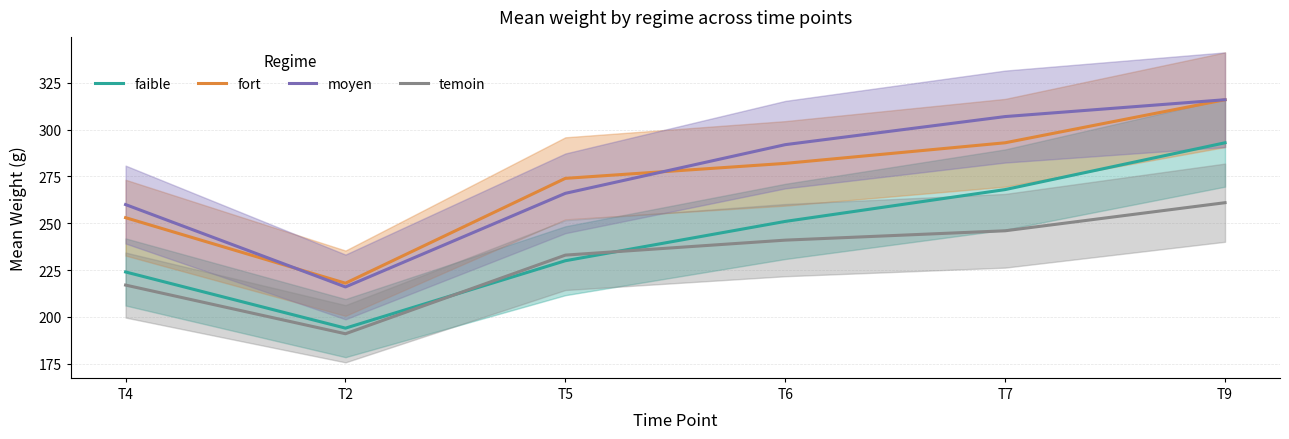

Reading right to left, what are all the values shown in this chart?

faible: 293	268	251	230	194	224
fort: 316	293	282	274	218	253
moyen: 316	307	292	266	216	260
temoin: 261	246	241	233	191	217